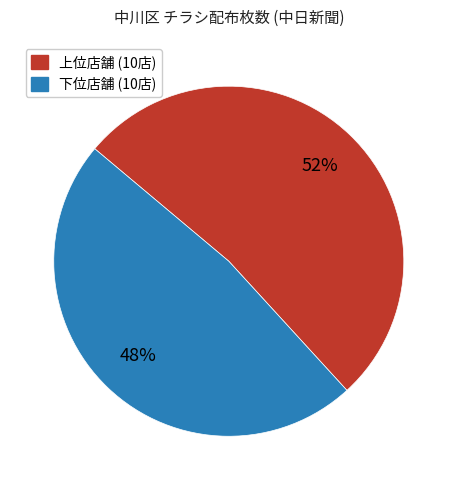

Is there a majority slice in this chart?

Yes